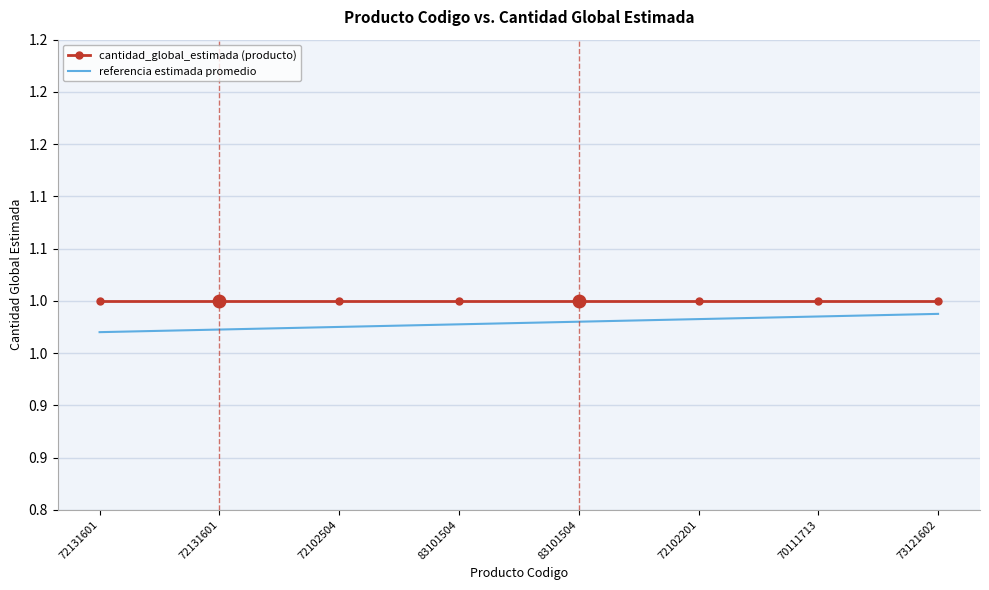

Between 72131601 and 73121602, which series saw the biggest shift?

referencia estimada promedio